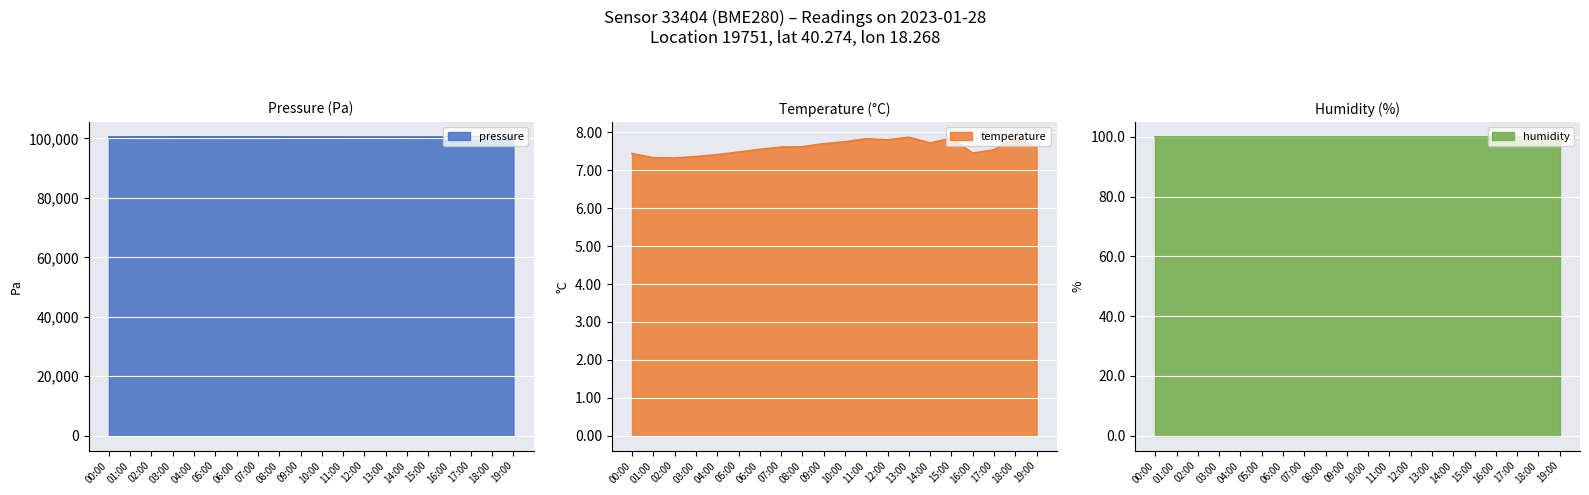

Is it true that pressure equals 175121.9 at 14:00?

False